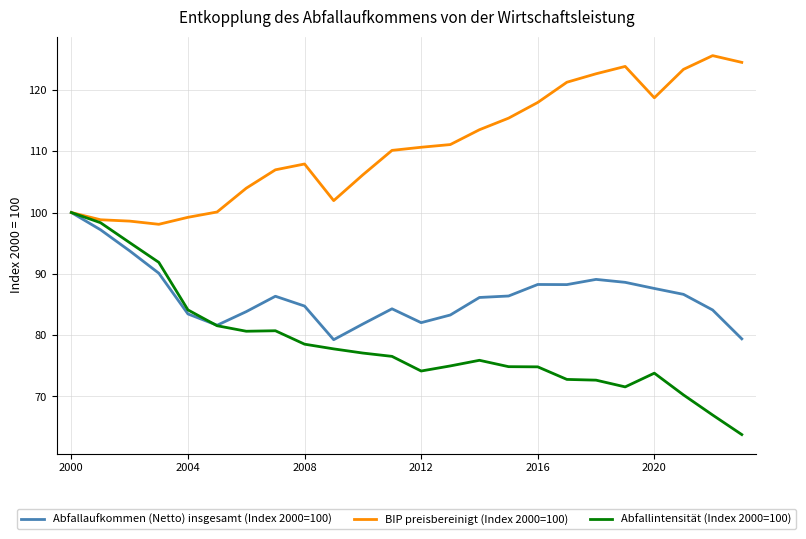

Which series has the largest total across all categories?

BIP preisbereinigt (Index 2000=100)